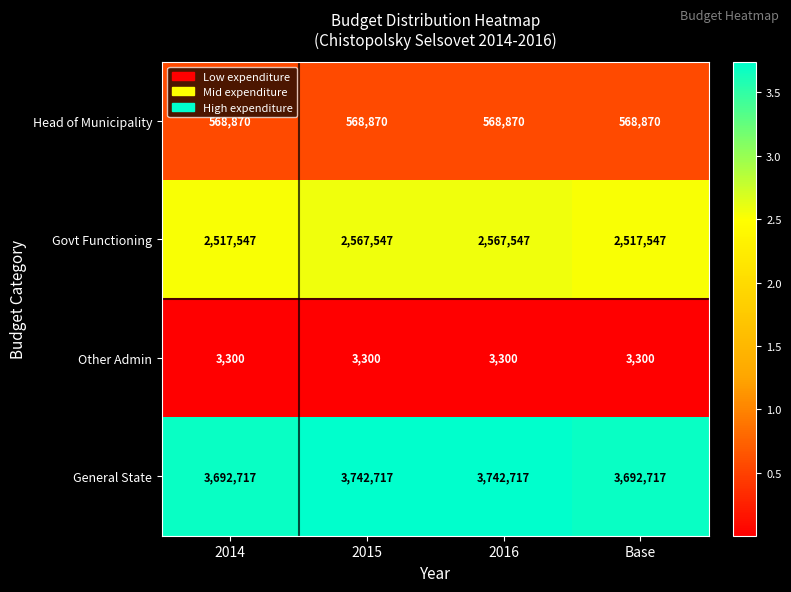

What is the maximum value for Other Admin?

3300